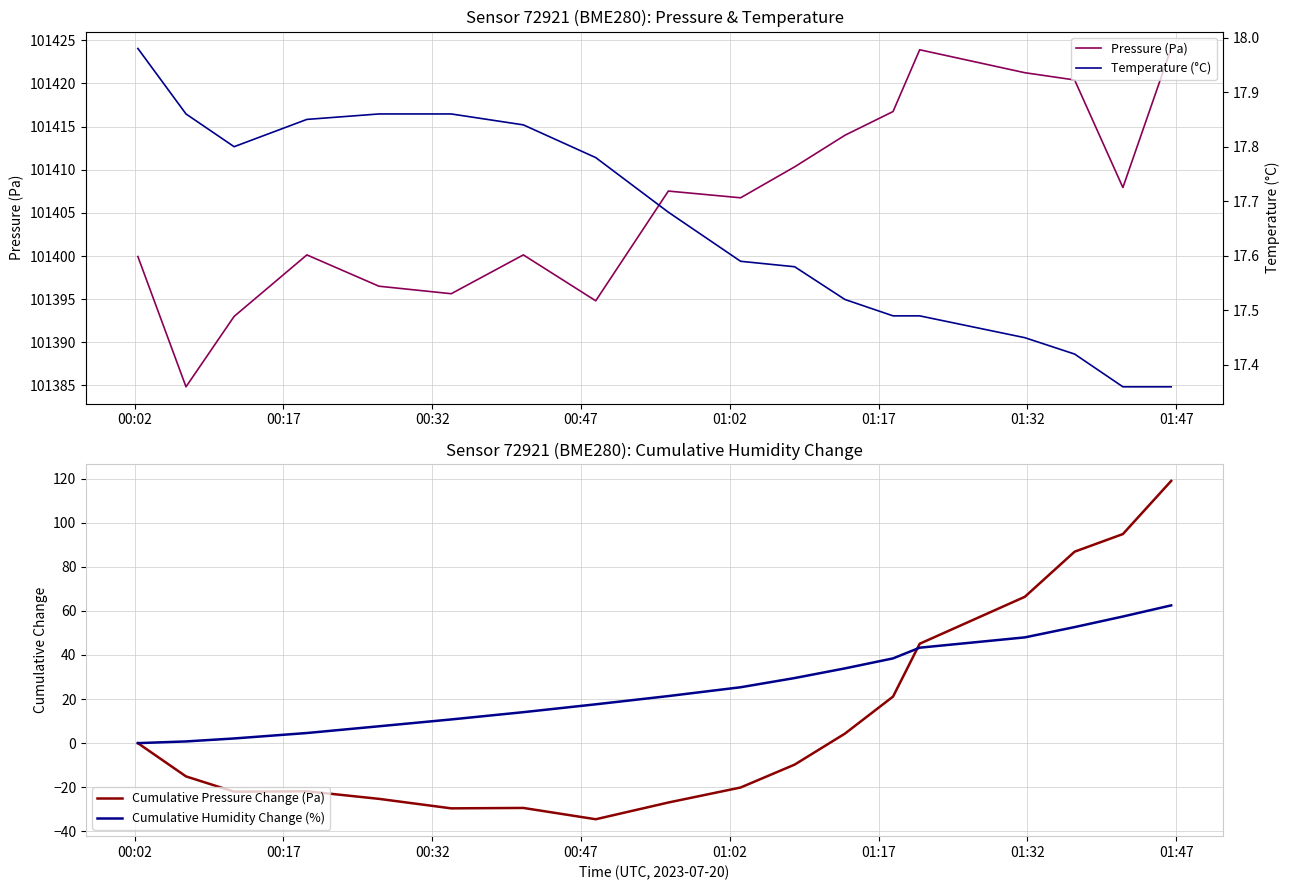

What is the minimum value for Cumulative Pressure Change (Pa)?

-34.5